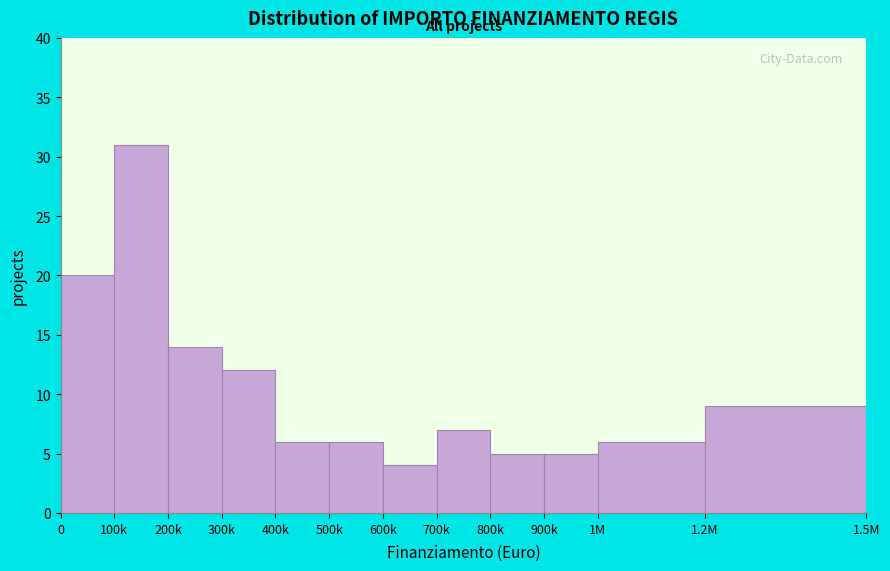

Reading left to right, list all the values displayed in this chart.

0=20	100k=31	200k=14	300k=12	400k=6	500k=6	600k=4	700k=7	800k=5	900k=5	1M=6	1.2M=9